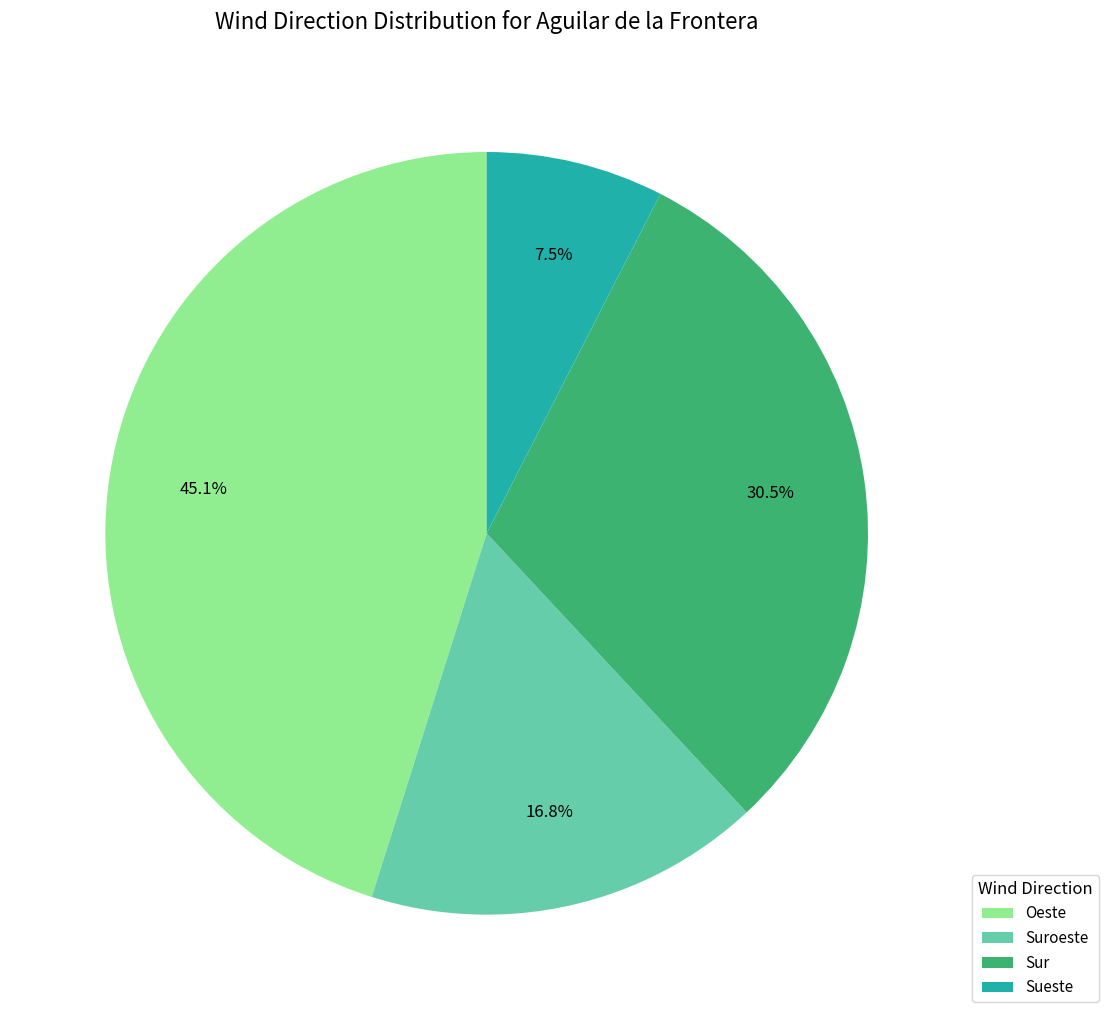

Which has a higher value, Oeste or Sur?

Oeste